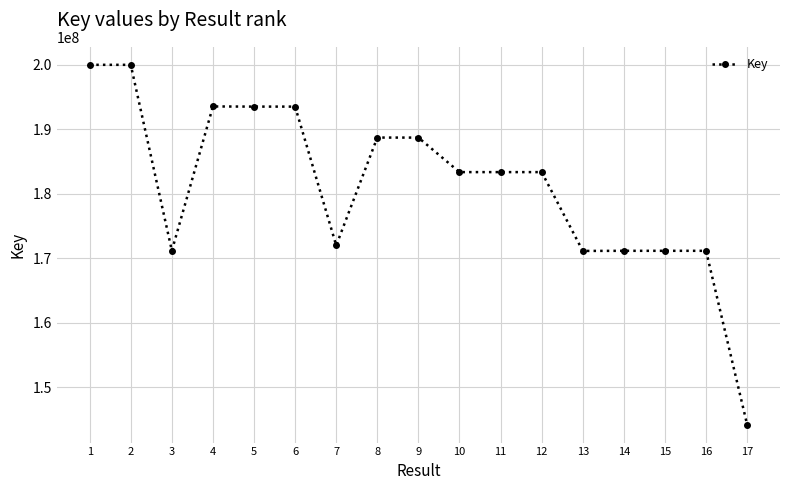

Where is the first local minimum?

3